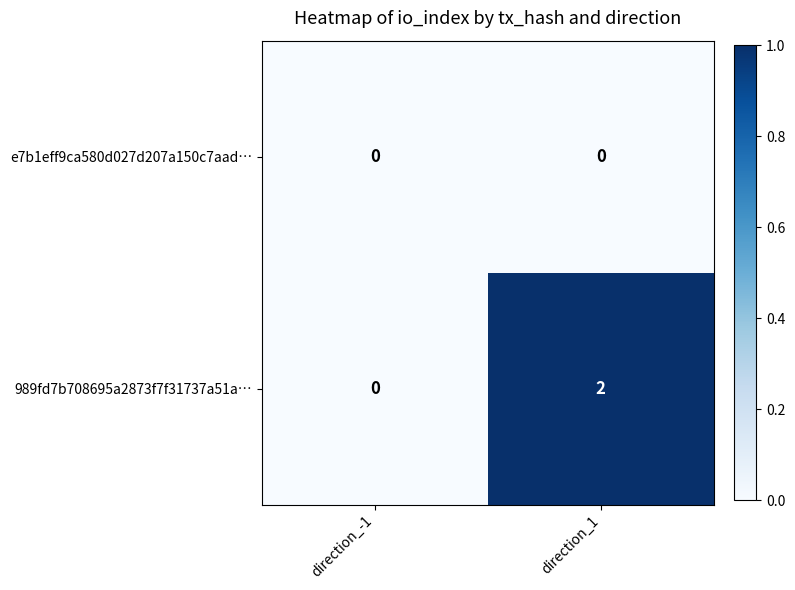

Reading right to left, transcribe all the data shown in this chart.

e7b1eff9ca580d027d207a150c7aad…: 0	0
989fd7b708695a2873f7f31737a51a…: 2	0